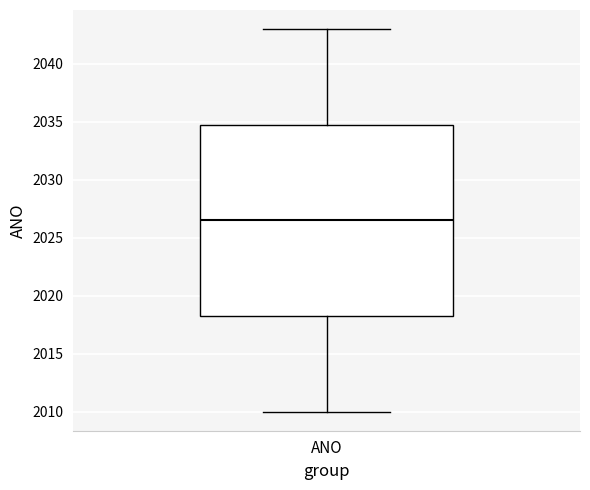

Where is the lower edge of the box for ANO on the y-axis? The values are not printed on the chart, so give them approximately, as read against the axis.

2018.5